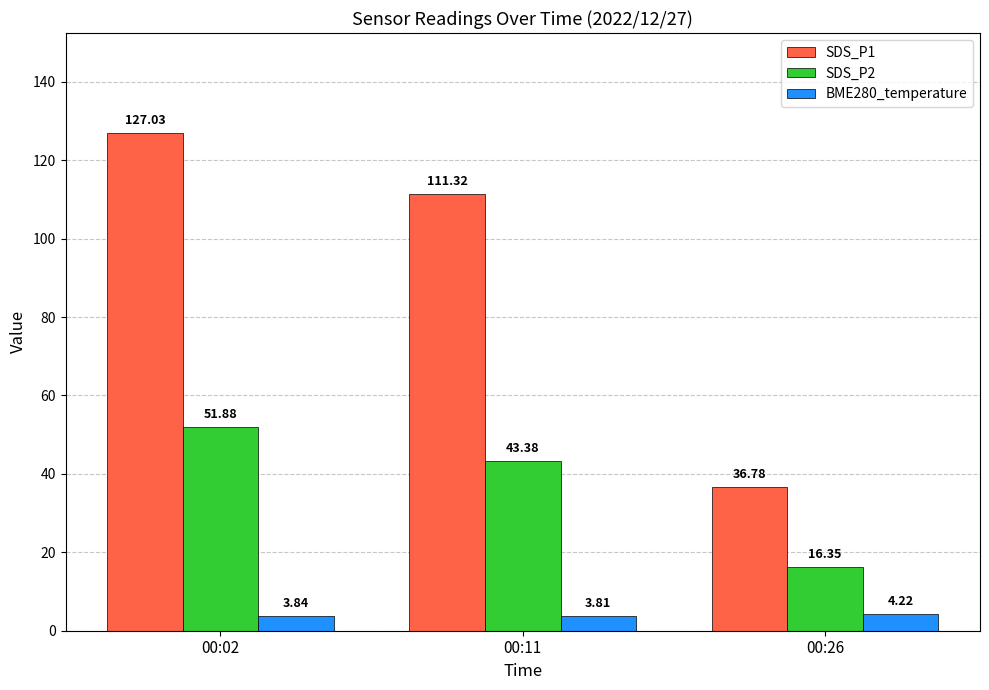

List the labels in order of SDS_P1 value, smallest first.

00:26, 00:11, 00:02